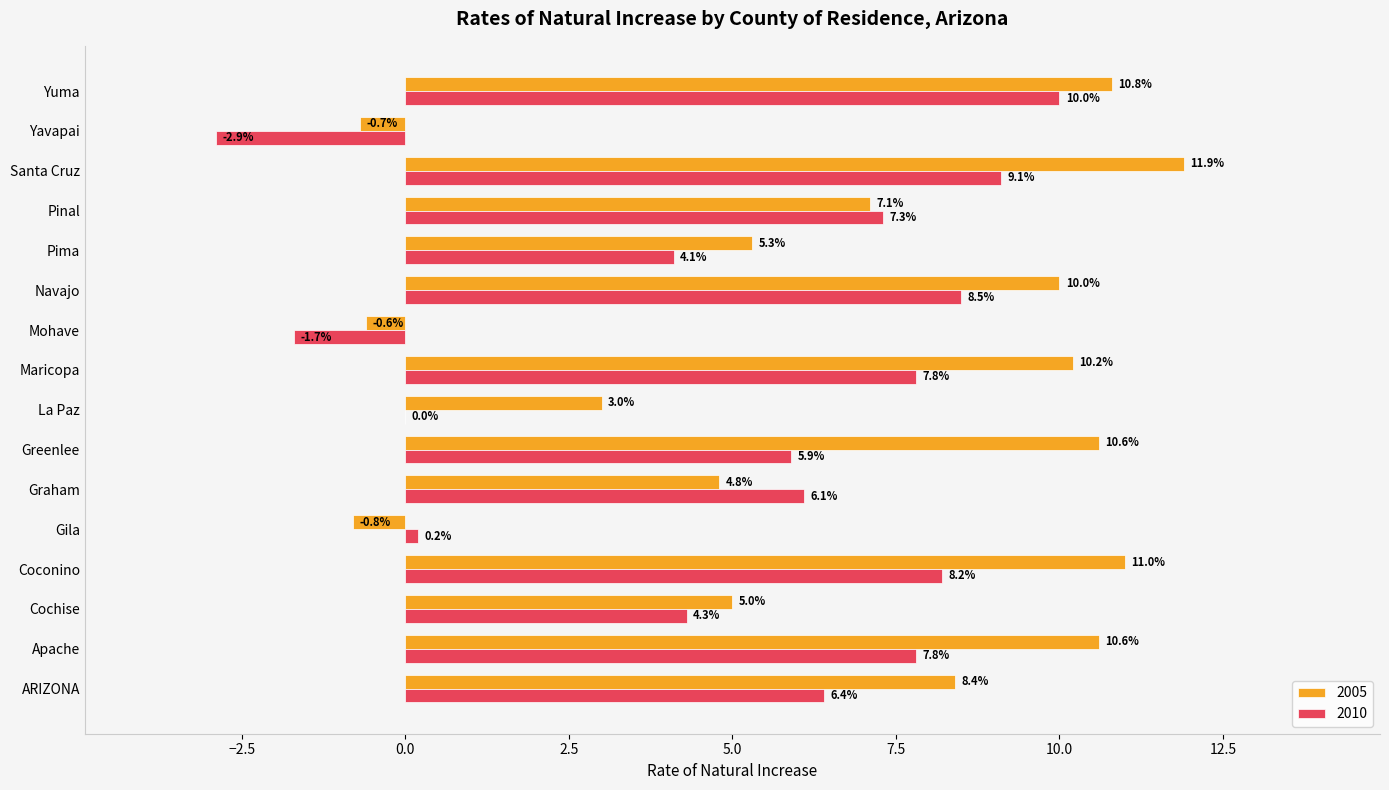

Is it true that 2010 equals 0.2 at Gila?

True